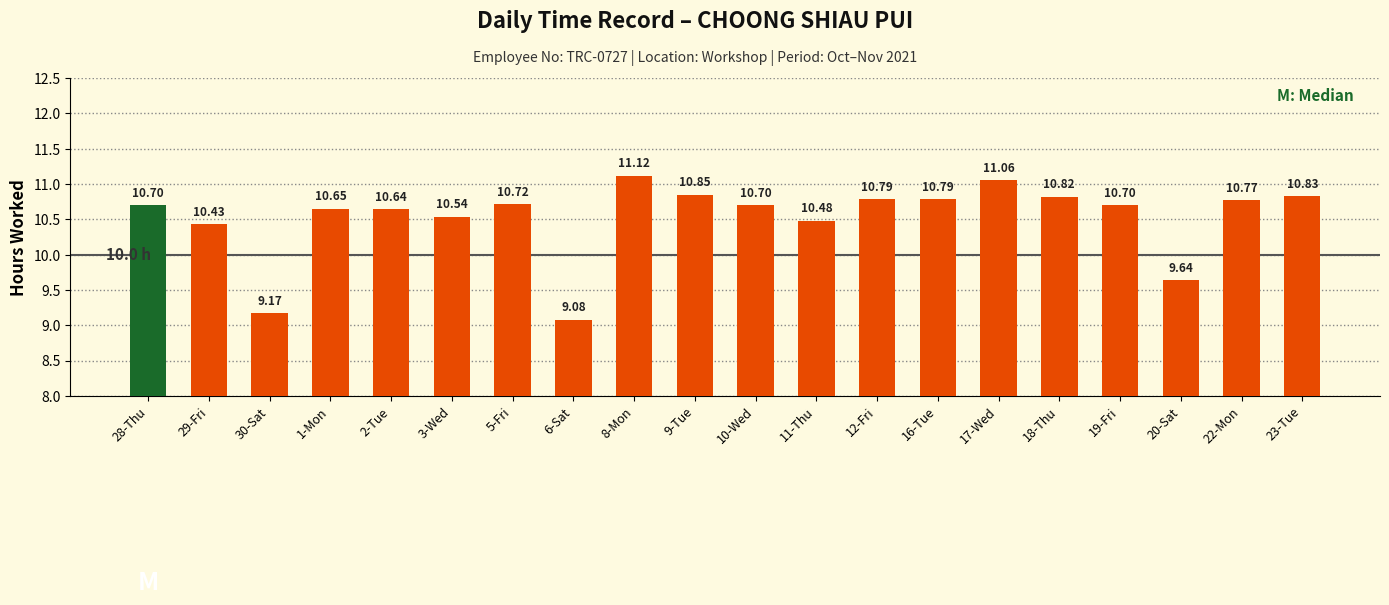

What position from the right is 19-Fri?

4